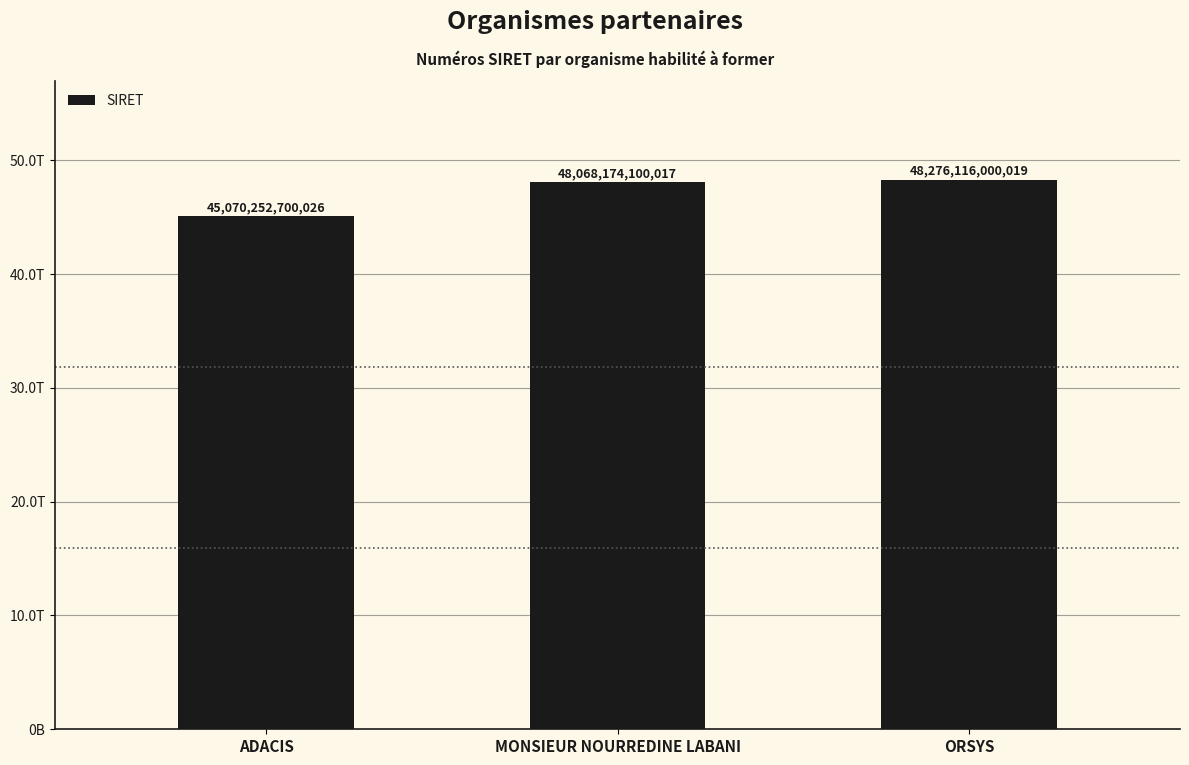

Does the chart contain any negative values?

No